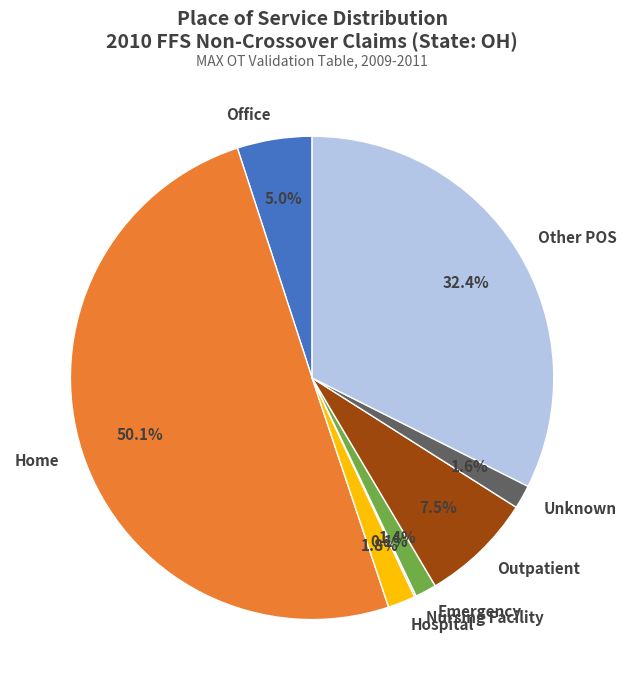

Does Hospital account for over 50% of the chart?

No